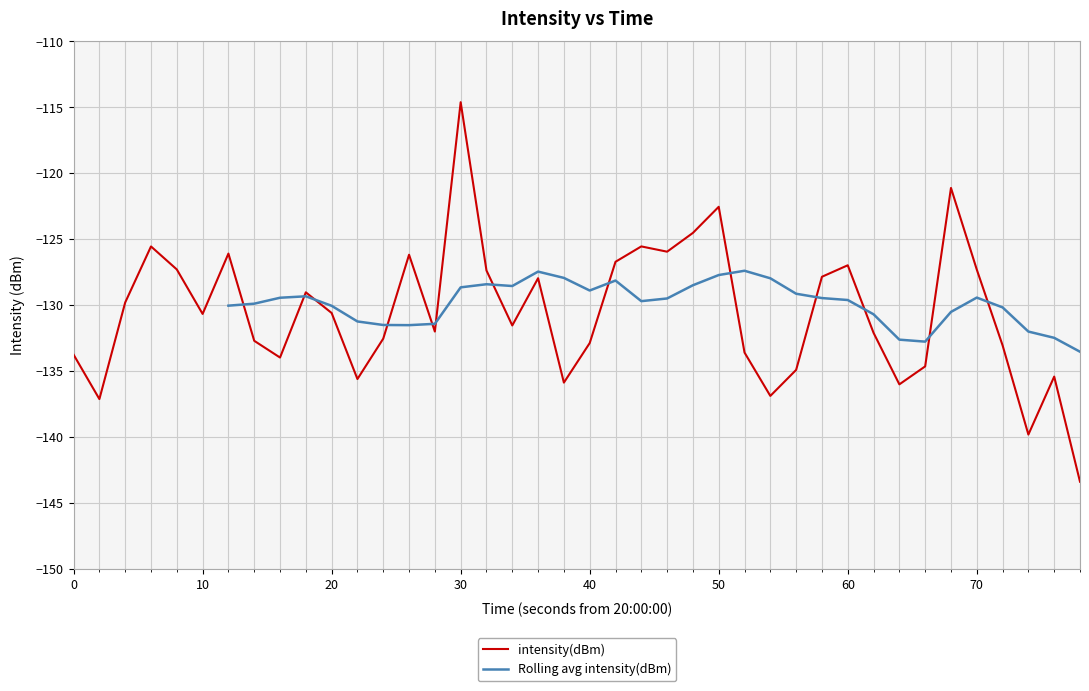

What is the maximum value for intensity(dBm)?

-114.6